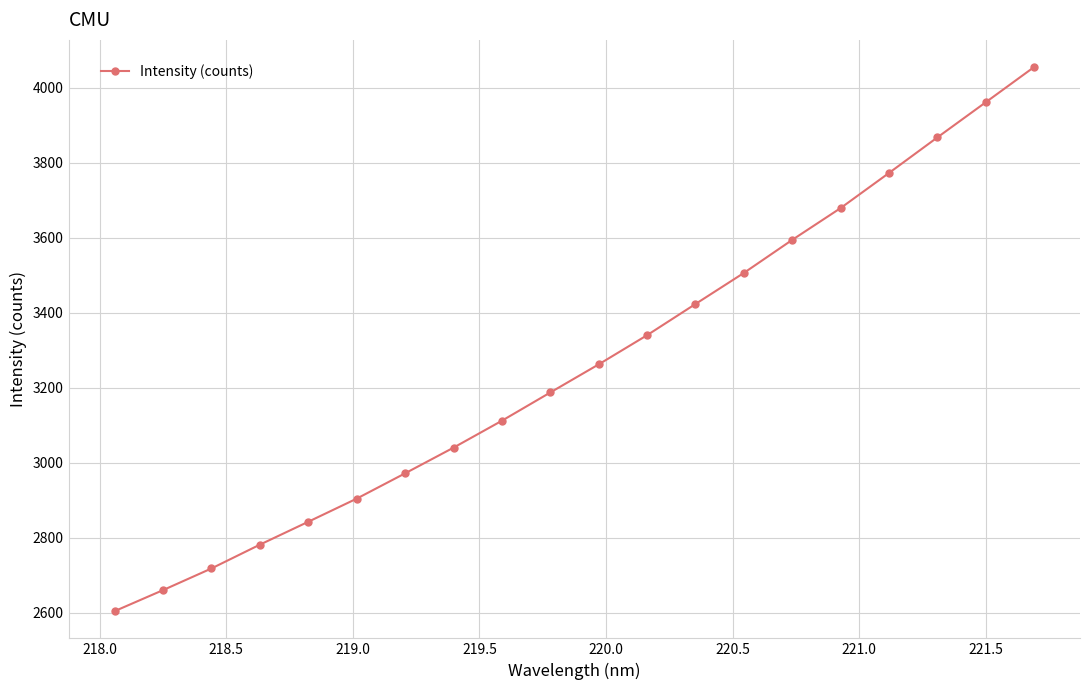

Reading left to right, what are all the values shown in this chart?

2603.7	2659.8	2717.6	2781.1	2842.2	2903.9	2971.4	3039.8	3111.7	3187.0	3262.0	3339.8	3423.0	3505.8	3594.0	3678.8	3772.4	3867.2	3960.9	4054.9